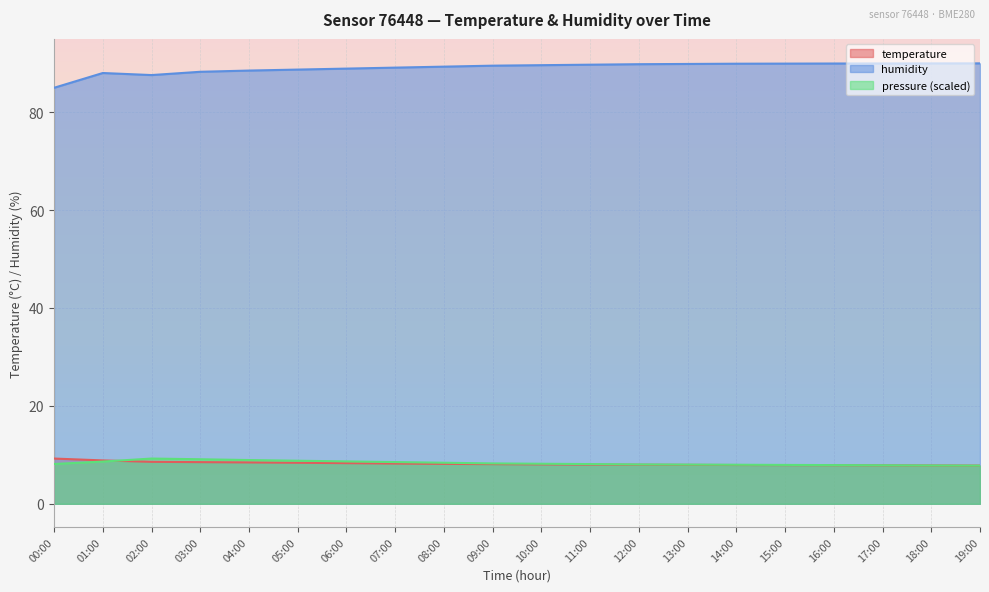

Where does the humidity series first go above 89?

07:00